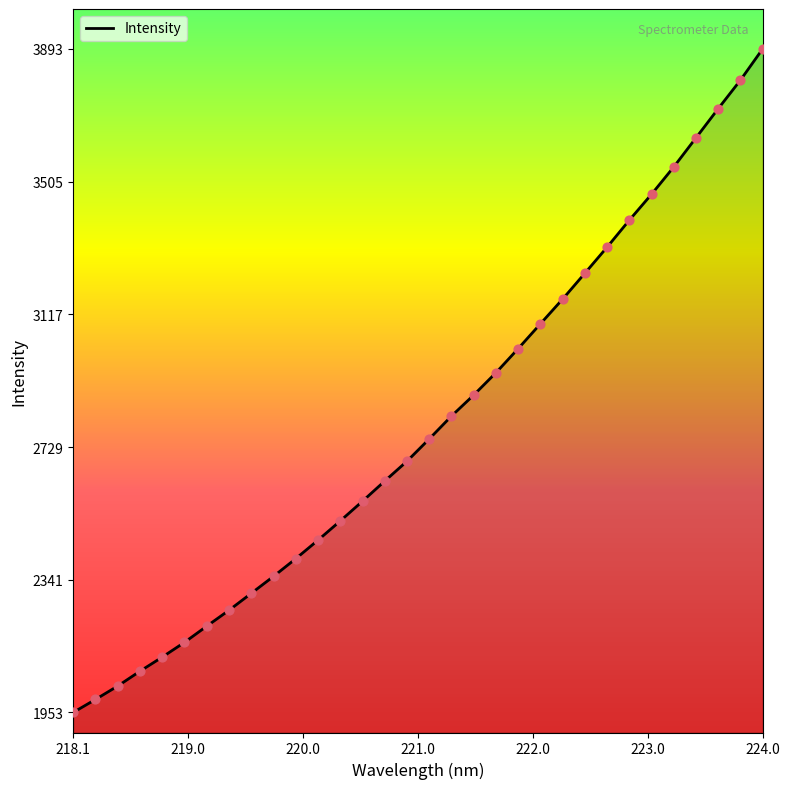

What is the minimum value shown in the chart?

1952.7